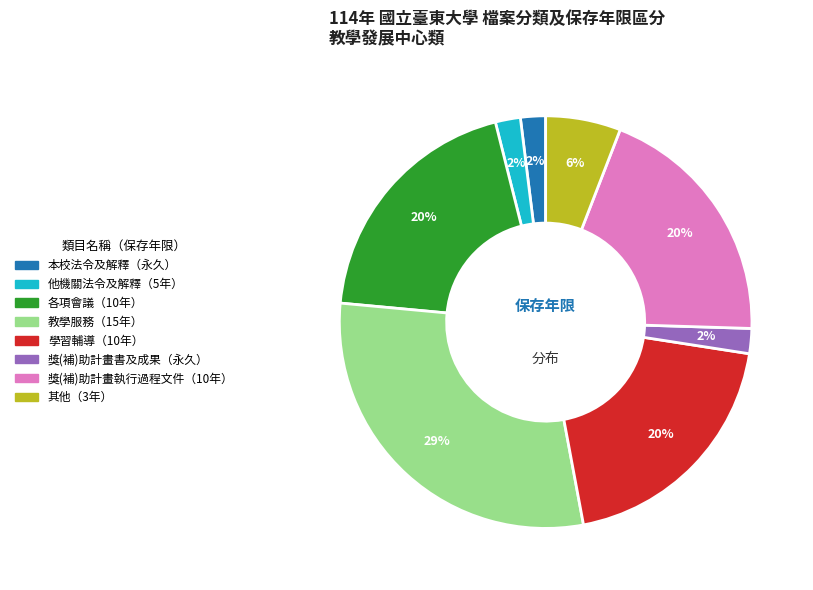

Is there a majority slice in this chart?

No